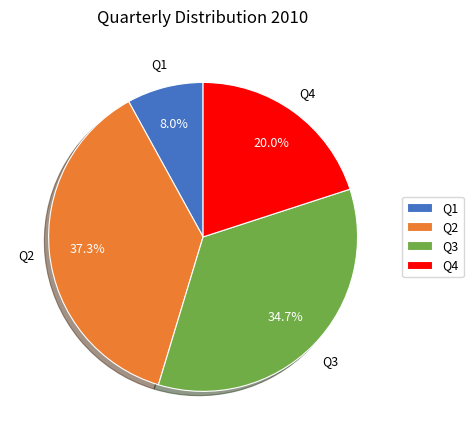

To the nearest percent, what portion does Q2 represent?

37%